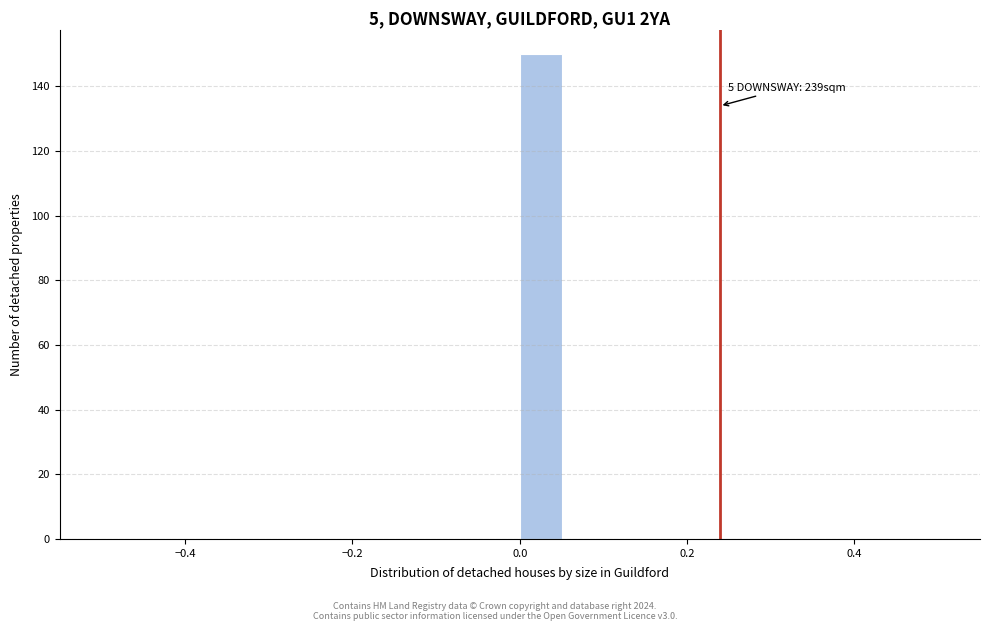

Read against the x-axis, roughly where is the centre of the tallest bar?

0.02